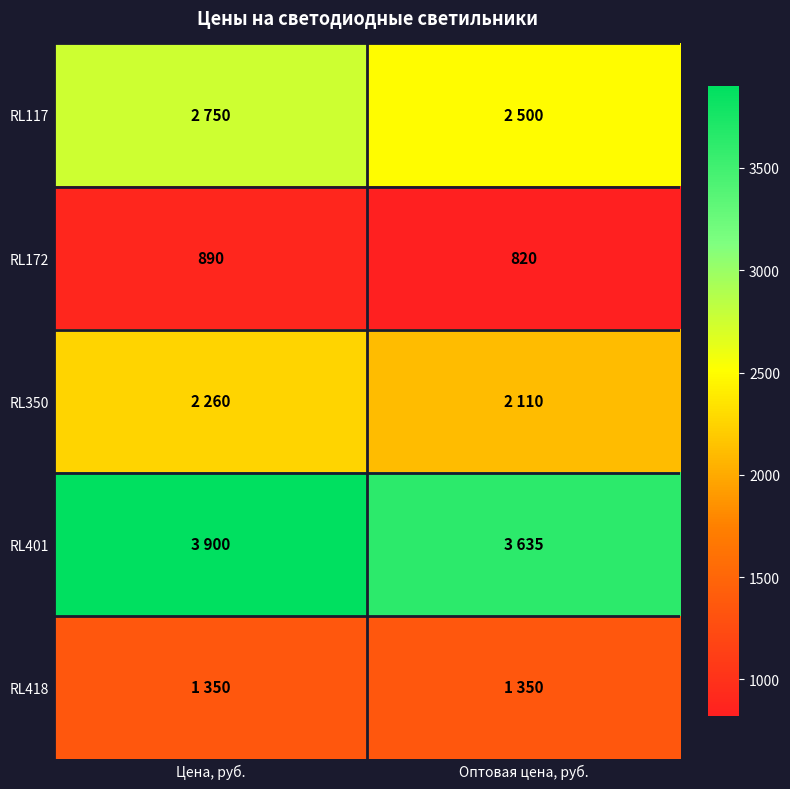

Which category has the highest value in the RL172 series?

Цена, руб.